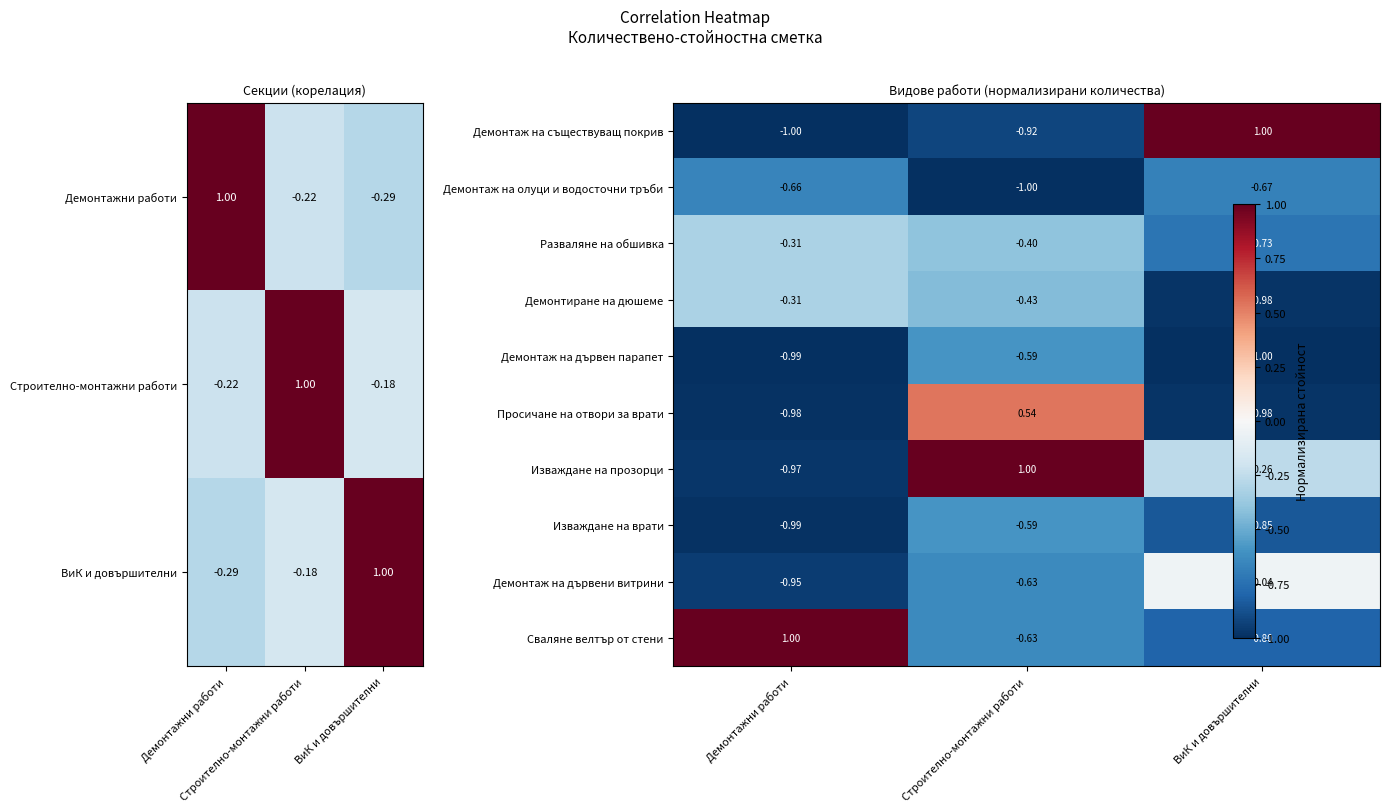

Where does the Просичане на отвори за врати series first go above 0?

Строително-монтажни работи